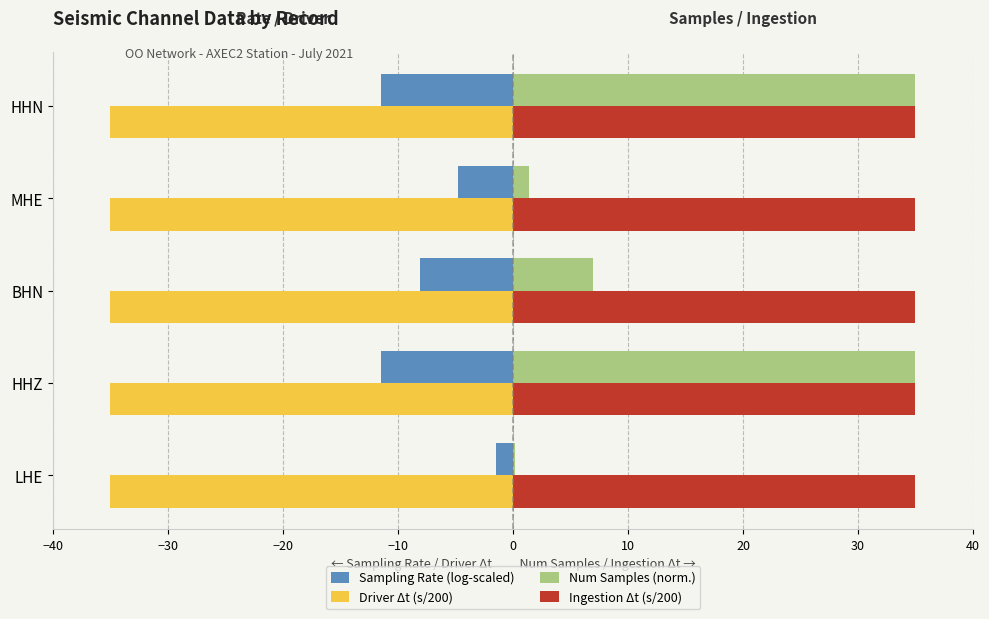

What is the approximate value of Sampling Rate (log-scaled) at HHZ?

-11.5